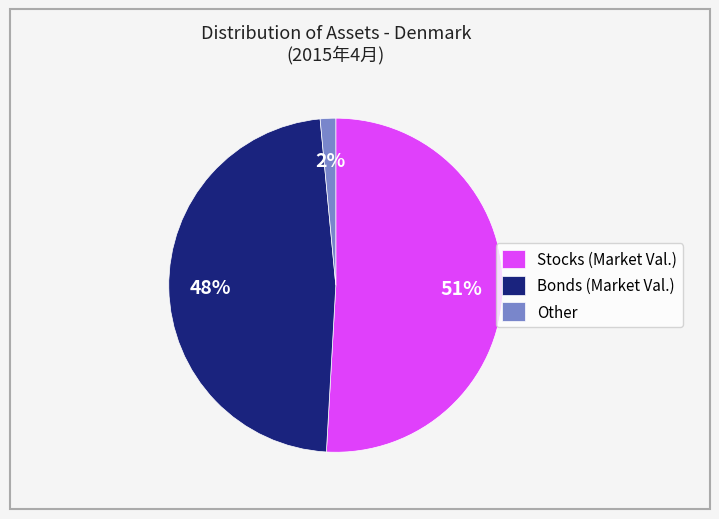

What percentage is the Stocks (Market Val.) slice, to the nearest percent?

51%